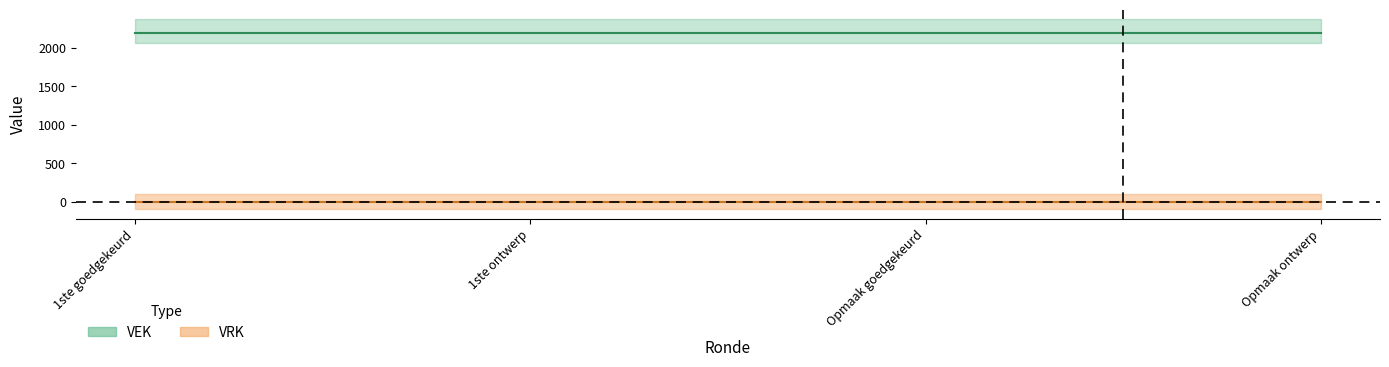

True or false: VEK and VRK intersect in this chart.

False